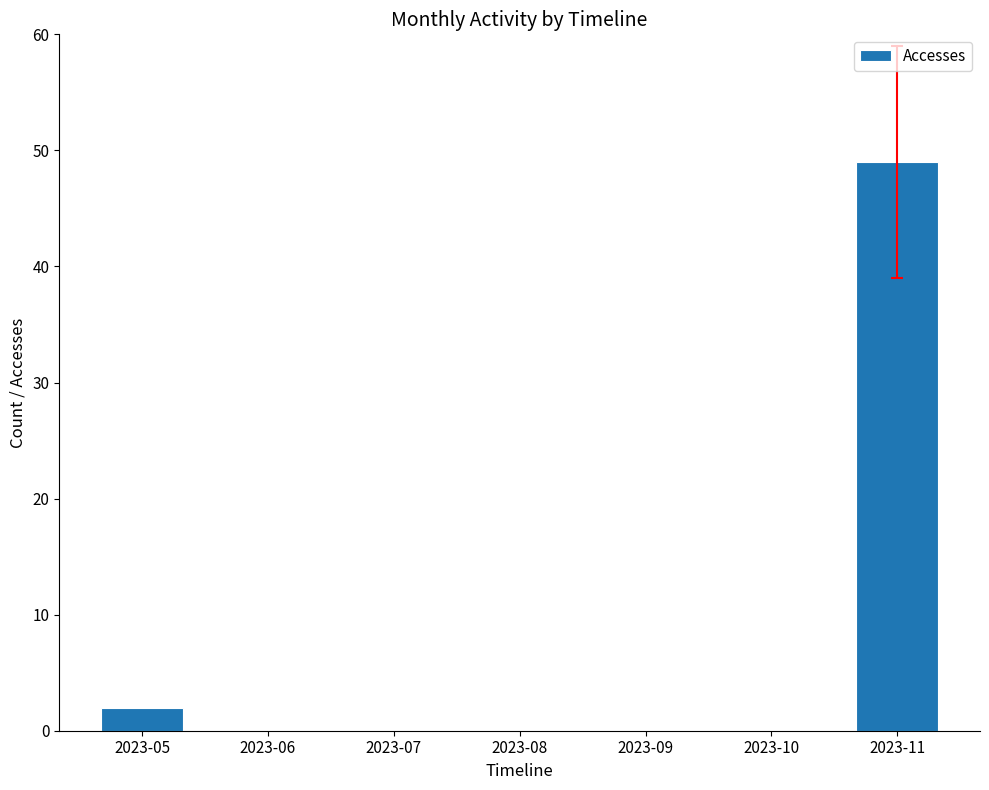

What is the sum of all values?

51